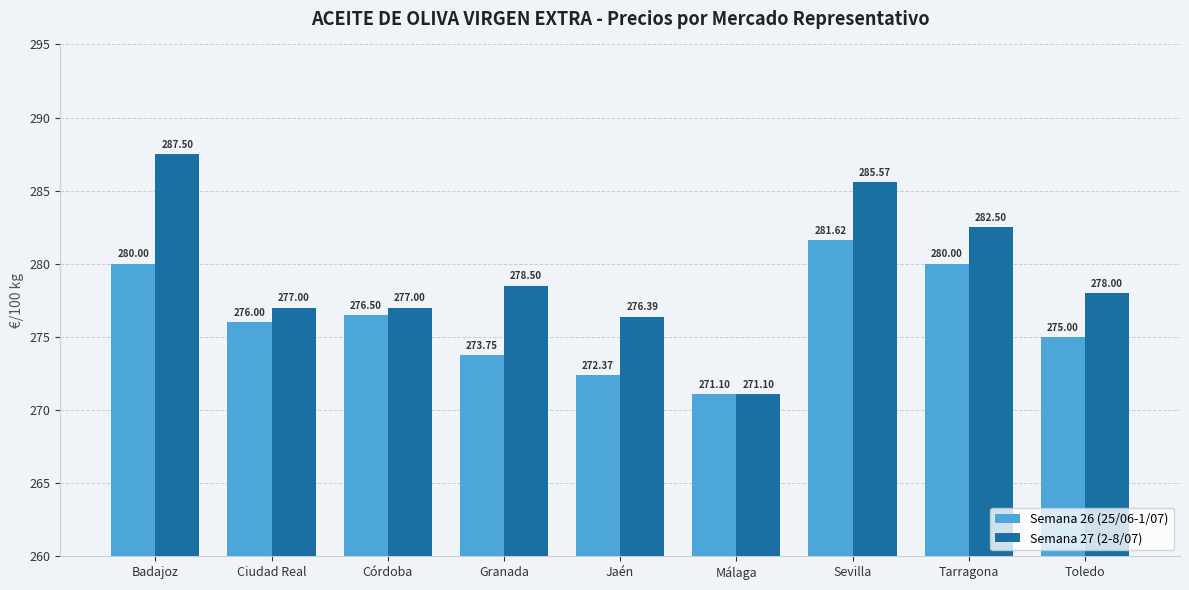

Rank the series by their average value, from lowest to highest.

Semana 26 (25/06-1/07), Semana 27 (2-8/07)